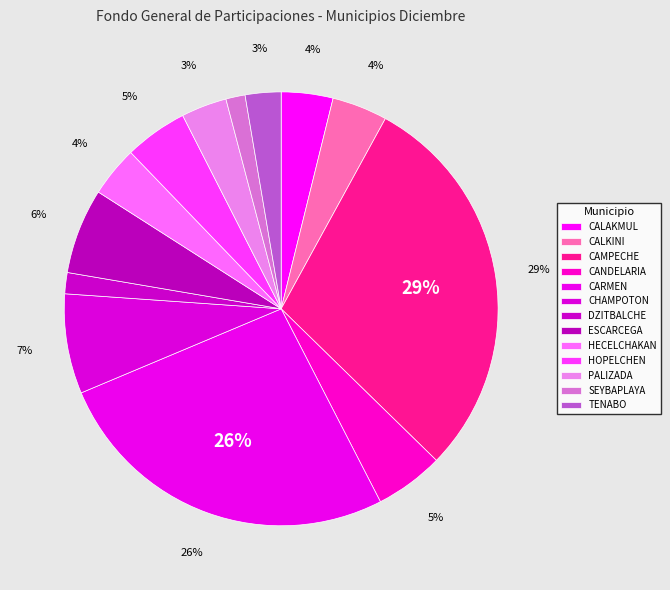

Does ESCARCEGA account for over 50% of the chart?

No